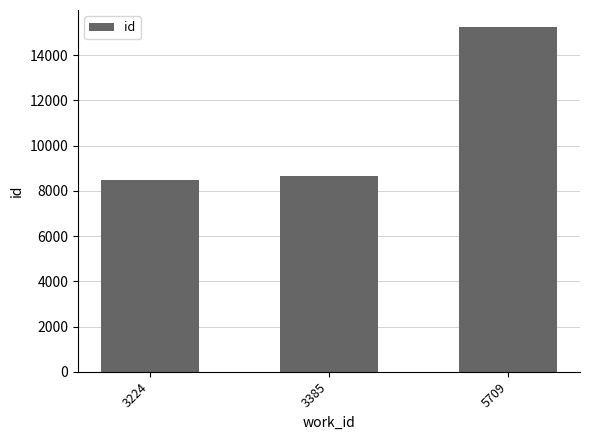

List the labels in order of value, smallest first.

3224, 3385, 5709